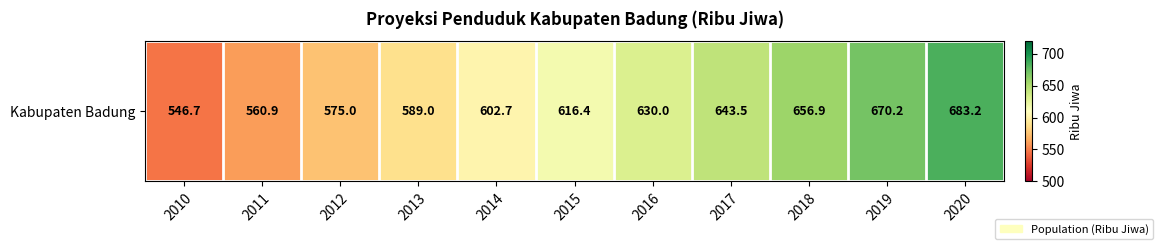

Where is the data nearest to the value 614?

2015